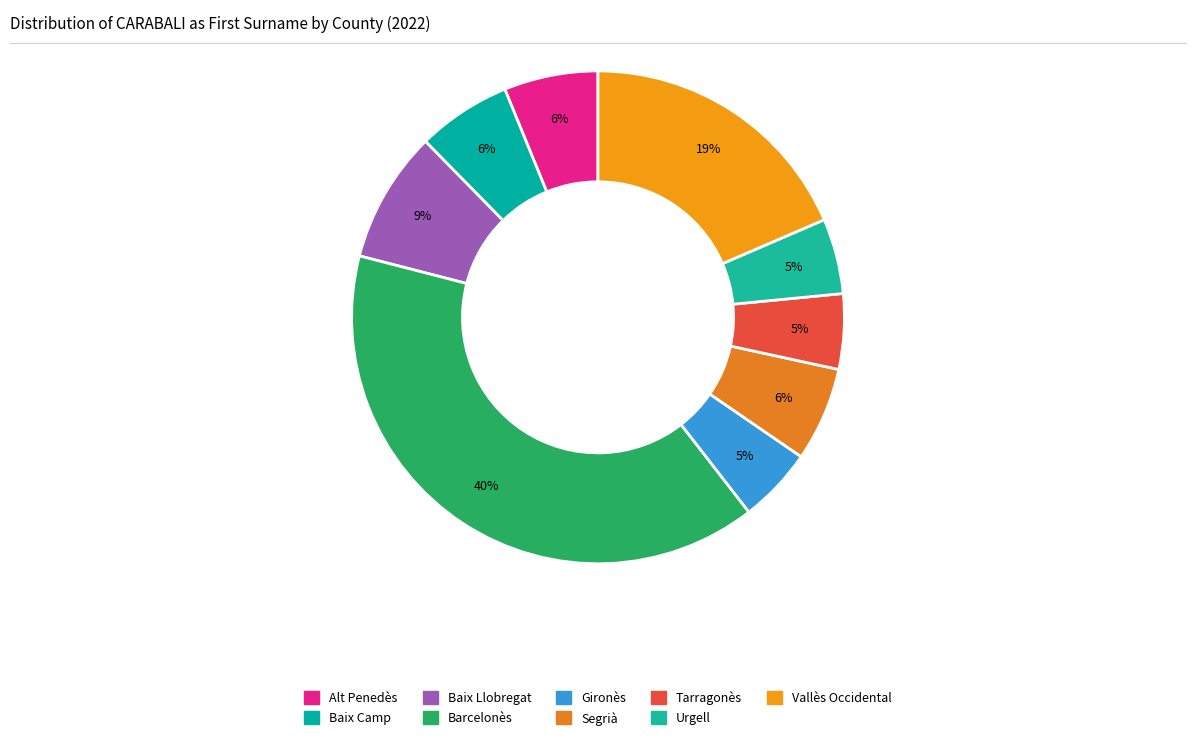

Does Gironès represent more than half of the total?

No